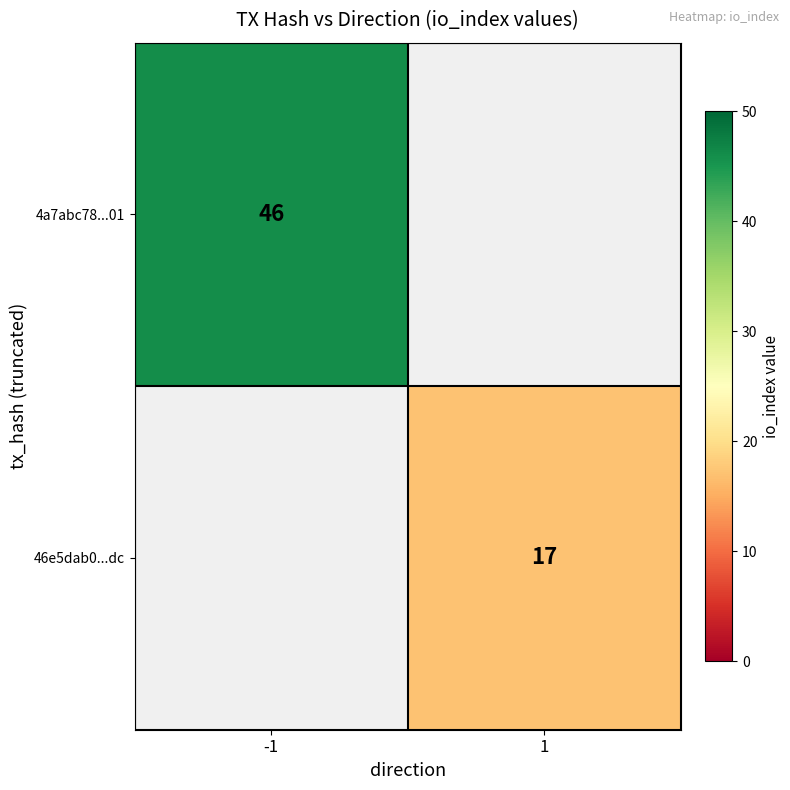

The 46e5dab0...dc series shows 17 at 1. True or false?

True